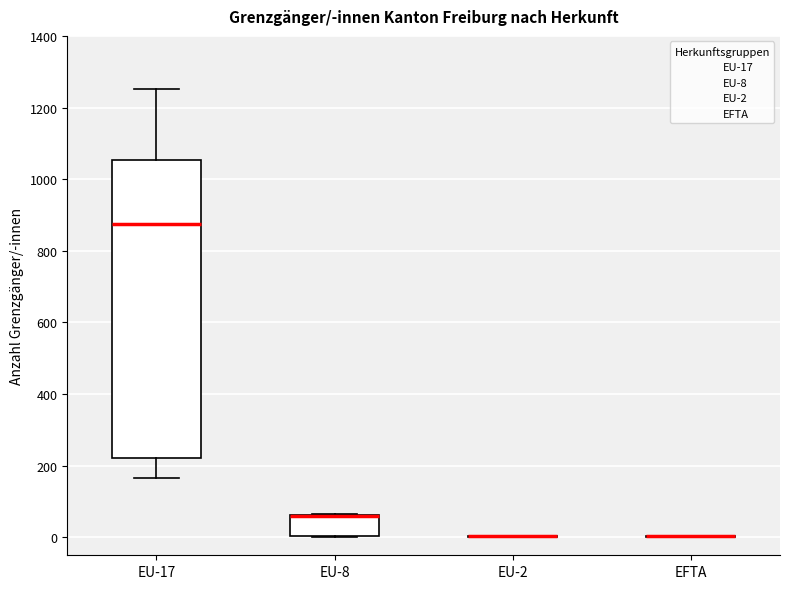

Reading left to right, transcribe this box plot: for each box, give where its median line is, the range the box spans, and where its two whiskers end, as read against the y-axis. The values are not printed on the chart, so give them approximately, as read against the axis.

EU-17: median 880, box 220 to 1060, whiskers 160 to 1260
EU-8: median 60 (drawn on the box's upper edge), box 0 to 60, whiskers 0 to 60
EU-2: box collapsed to a line at 0, whiskers 0 to 0
EFTA: box collapsed to a line at 0, whiskers 0 to 0